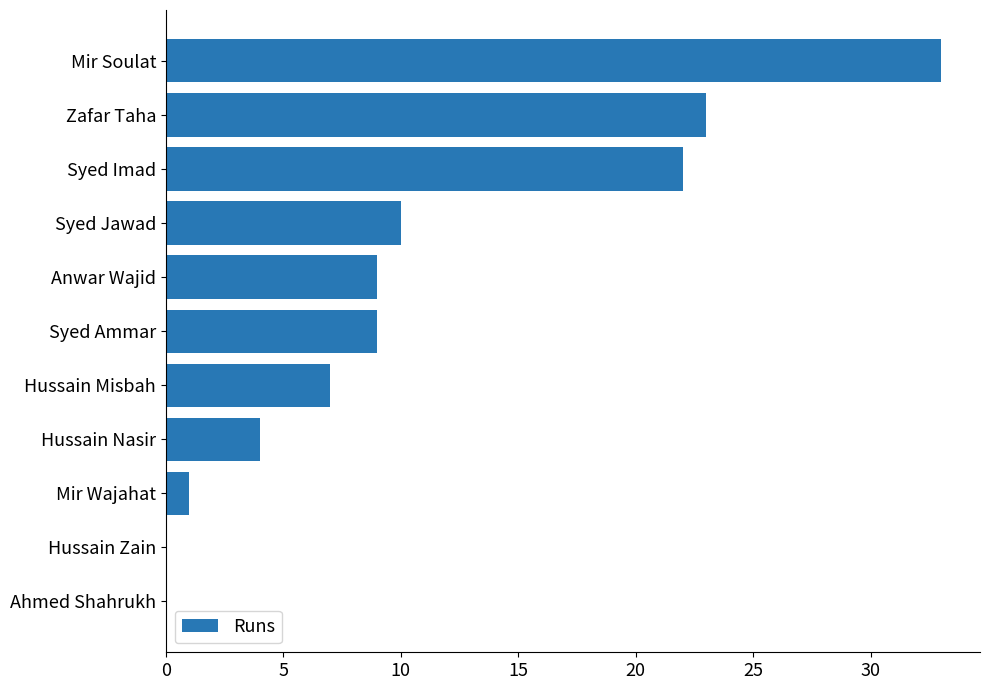

What is the average value?

11